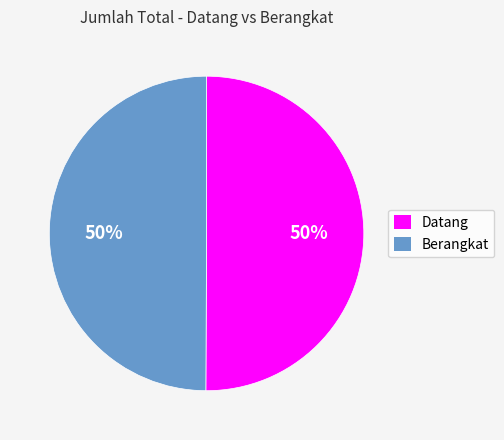

Do Berangkat and Datang together represent more than half of the pie?

Yes